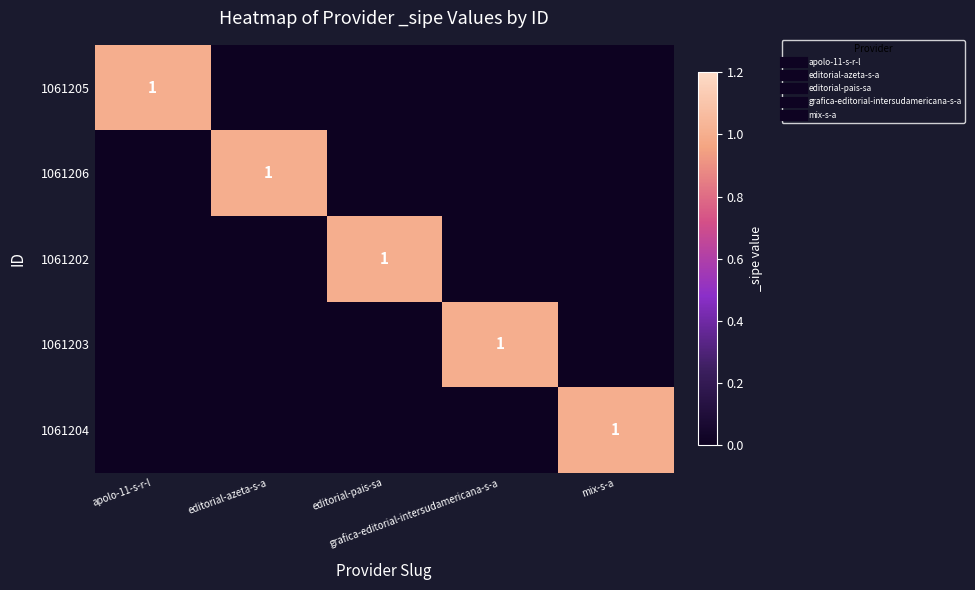

What is the difference between the highest and lowest values at mix-s-a?

1